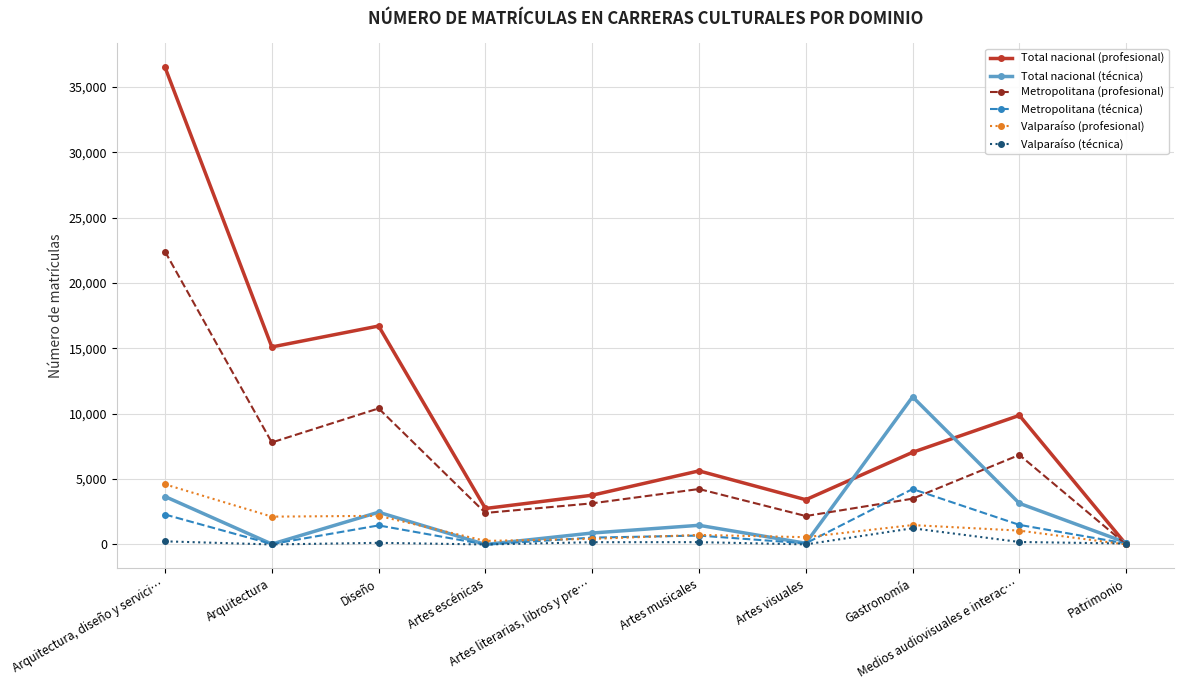

Does the chart have visible grid lines?

Yes